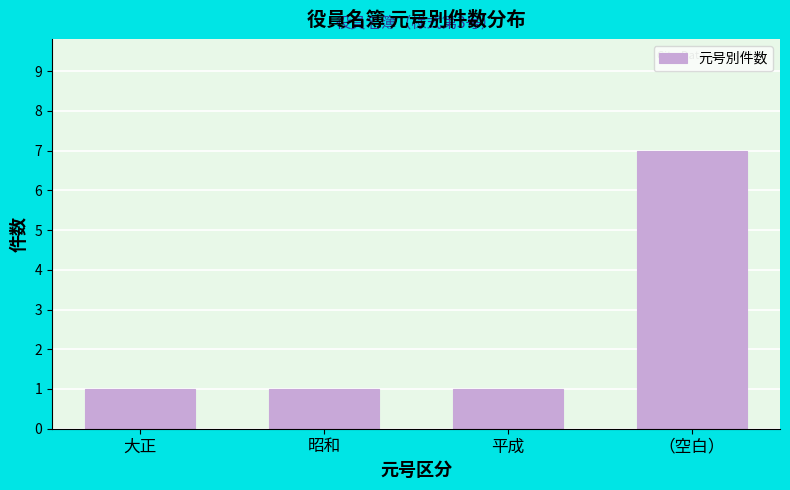

Reading right to left, transcribe all the data shown in this chart.

（空白）=7	平成=1	昭和=1	大正=1